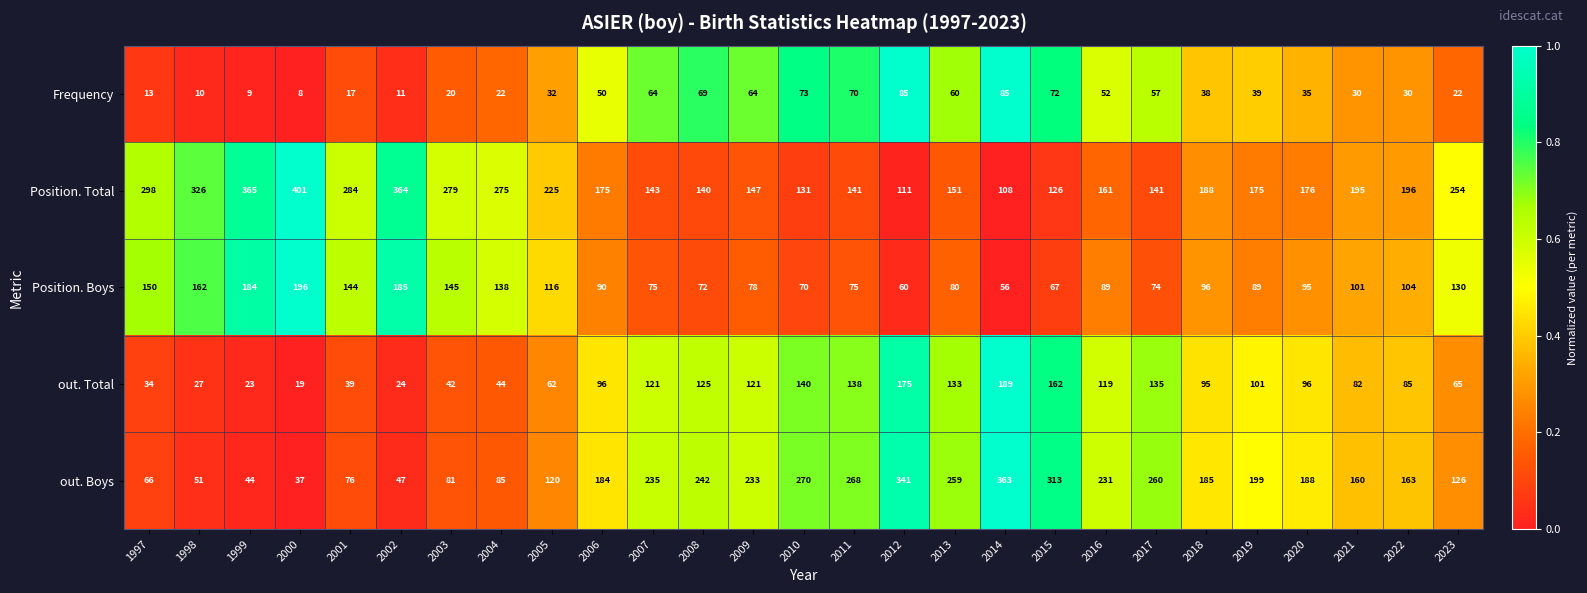

How many data points does each series have?

27